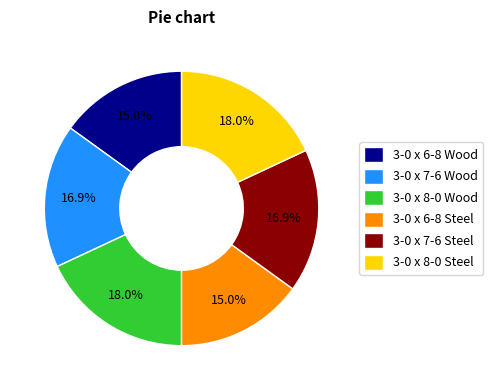

To the nearest percent, what is the difference between the 3-0 x 7-6 Wood and 3-0 x 8-0 Wood slice percentages?

1%